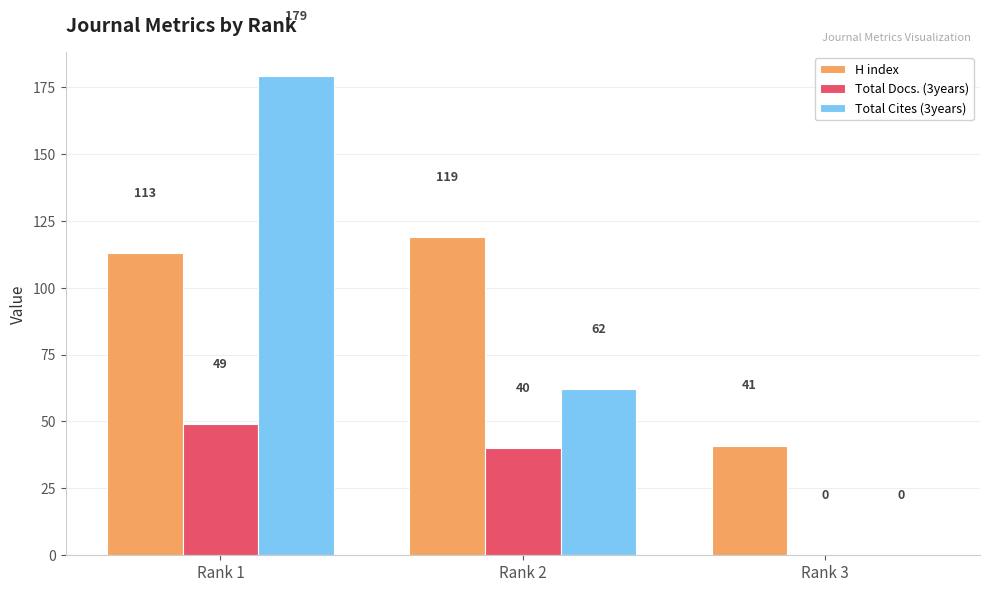

At which label is Total Docs. (3years) closest to 24?

Rank 2